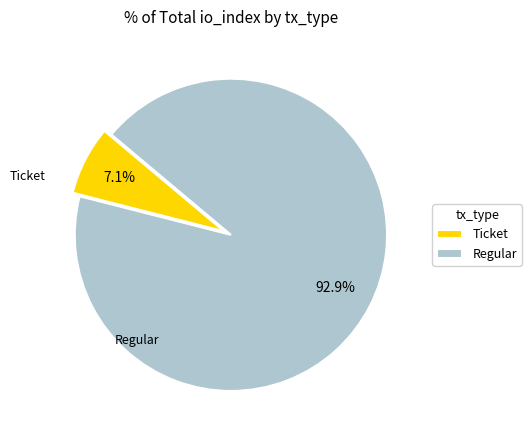

To the nearest percent, what is the combined percentage of Regular and Ticket?

100%